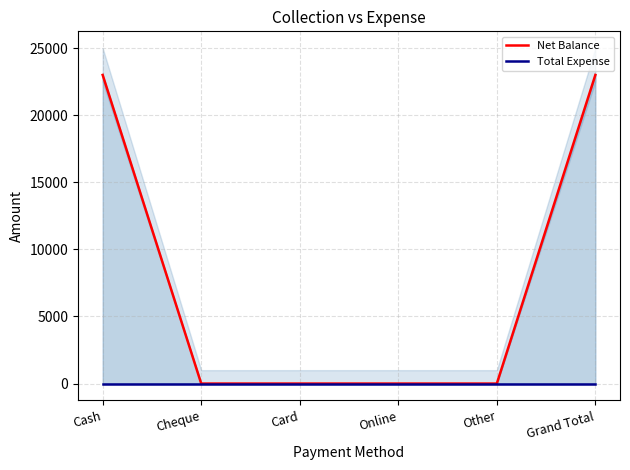

True or false: Net Balance and Total Expense cross at least once.

False